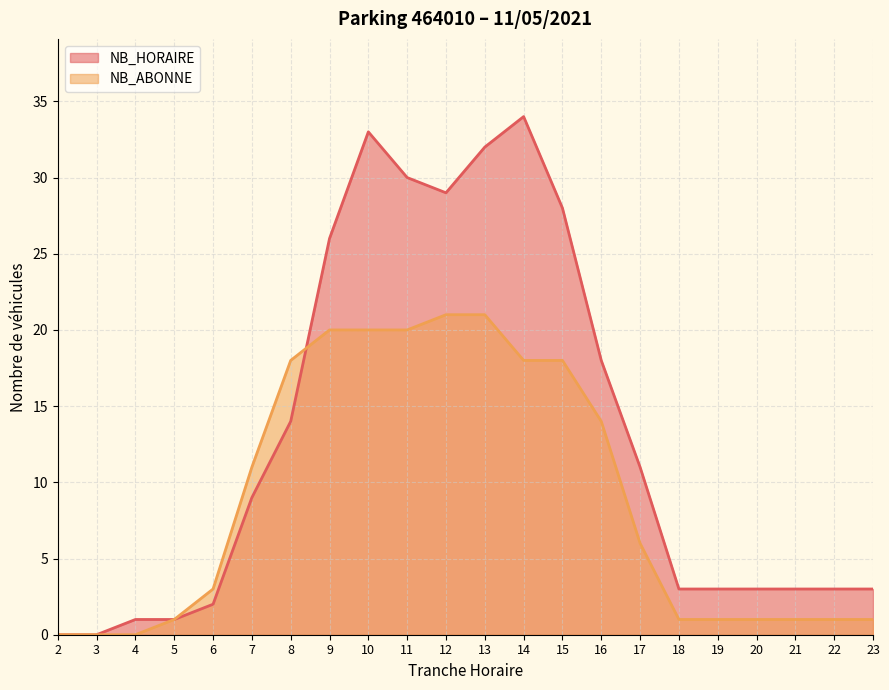

The NB_ABONNE series shows -11 at 4. True or false?

False